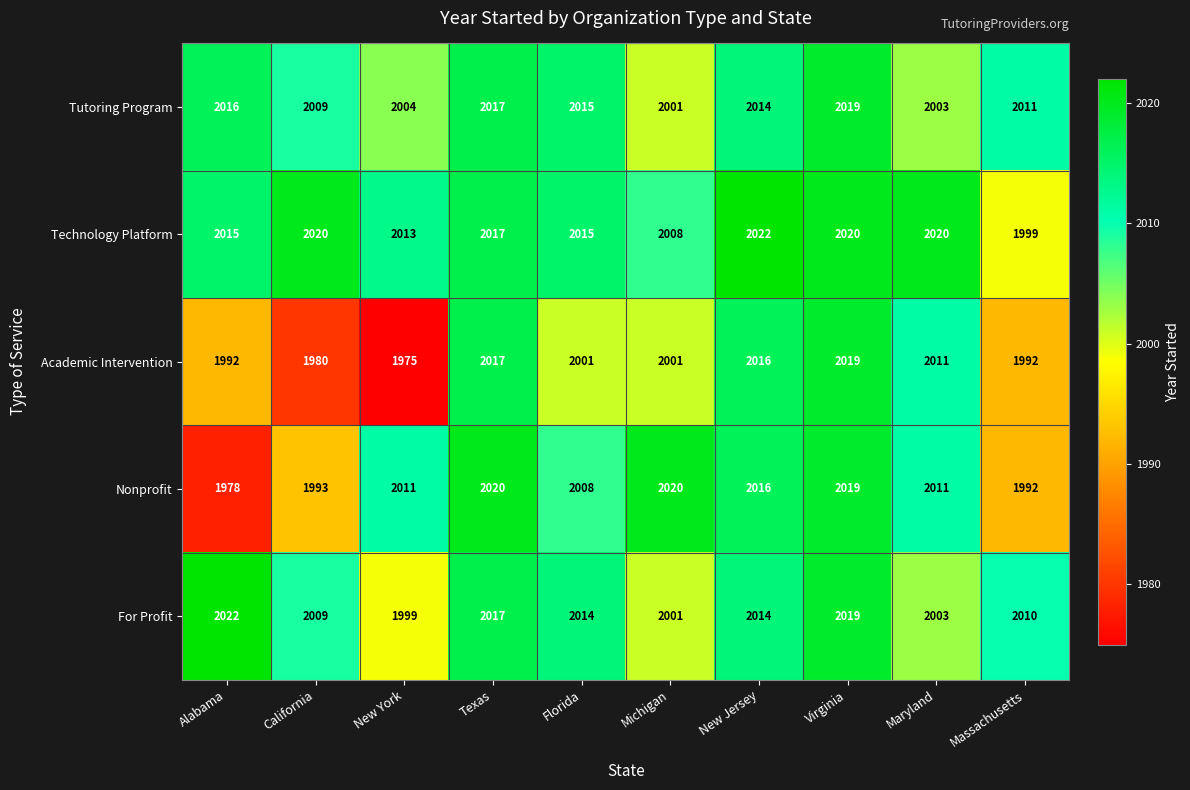

What is the minimum value shown in the chart?

1975